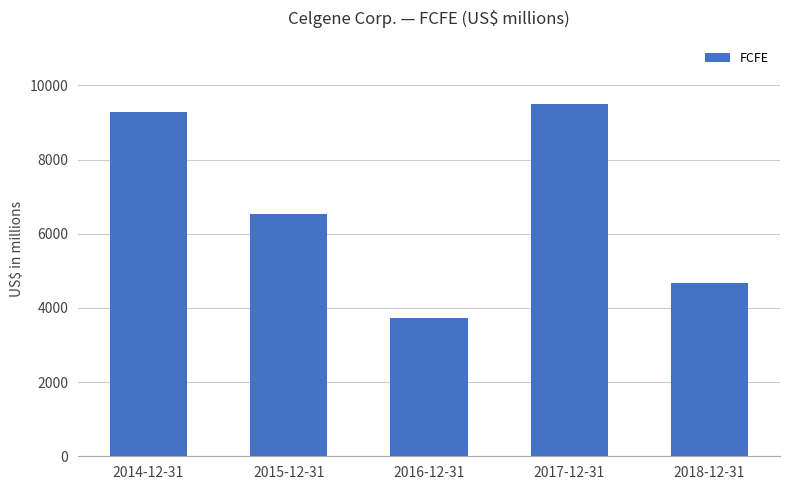

At which category does the chart reach its minimum across all series?

2016-12-31